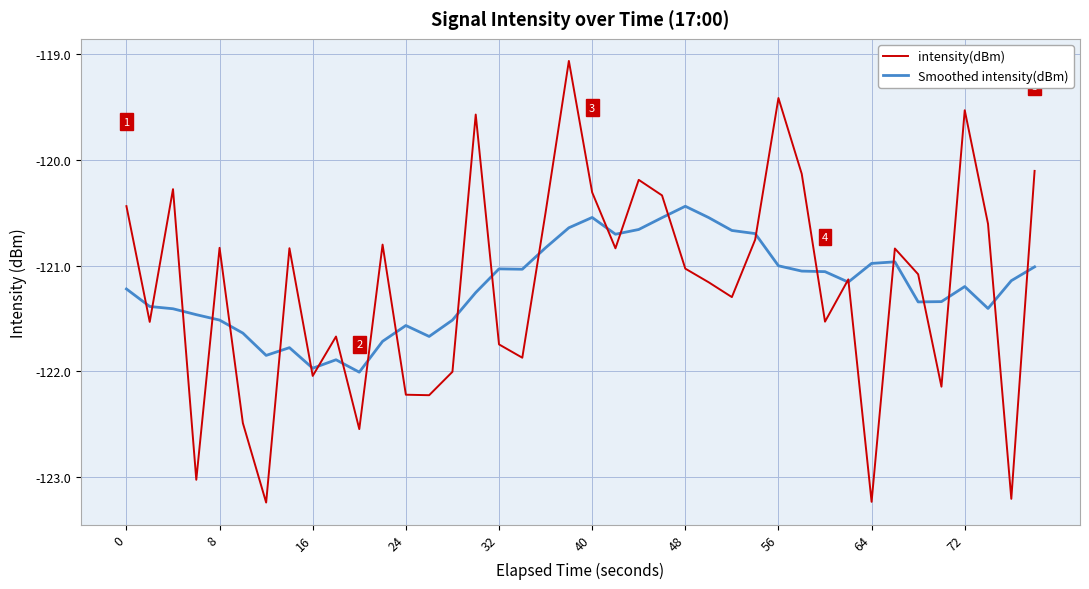

Which series has the largest range (max minus min)?

intensity(dBm)